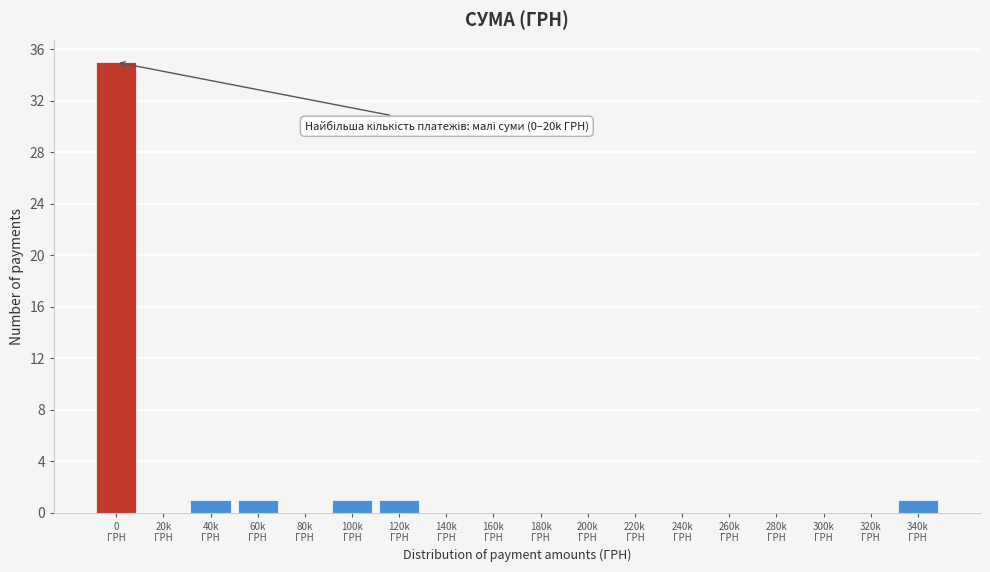

What is the sum of all values?

40